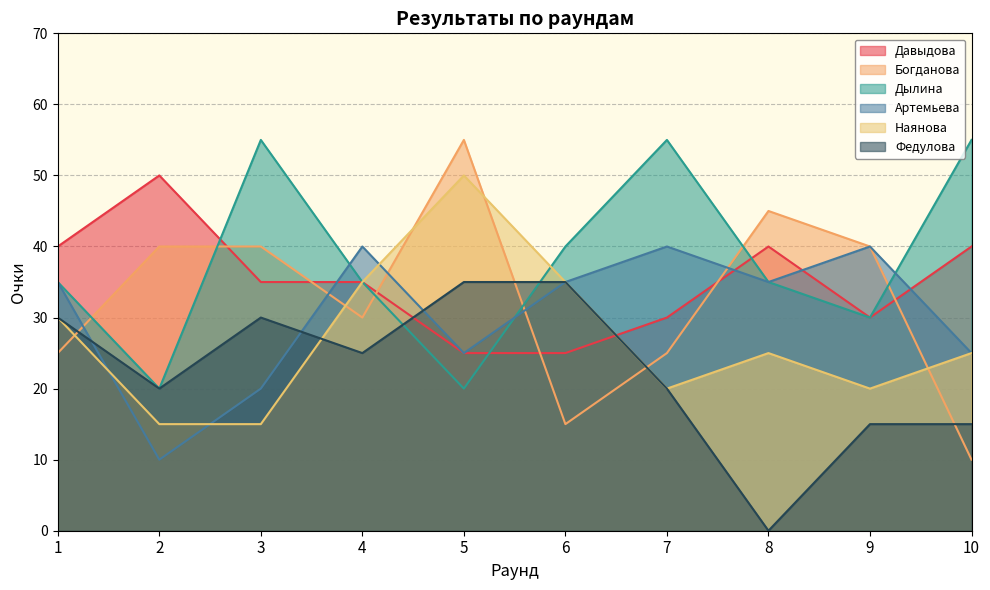

Which series has the widest spread of values?

Богданова